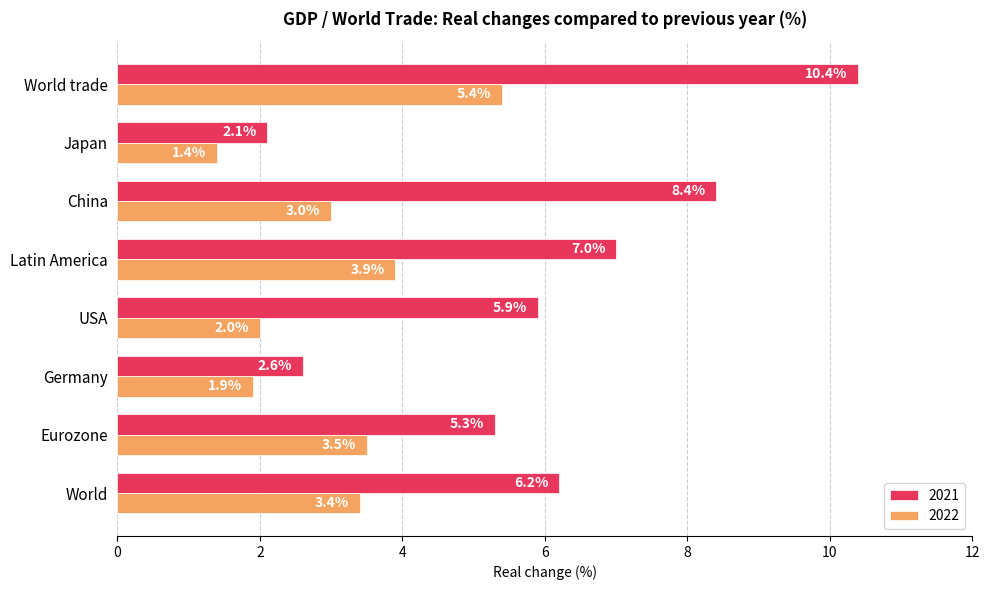

What is the difference between the 2022 values at Germany and Eurozone?

1.6